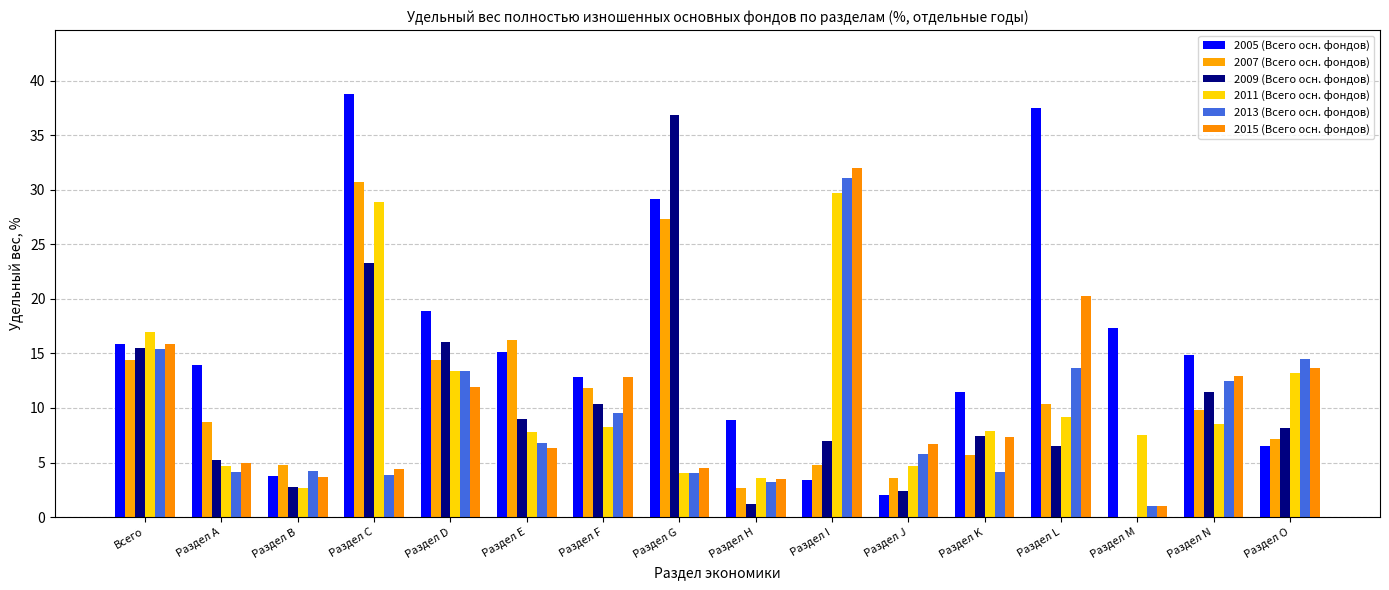

Are the bars horizontal?

No